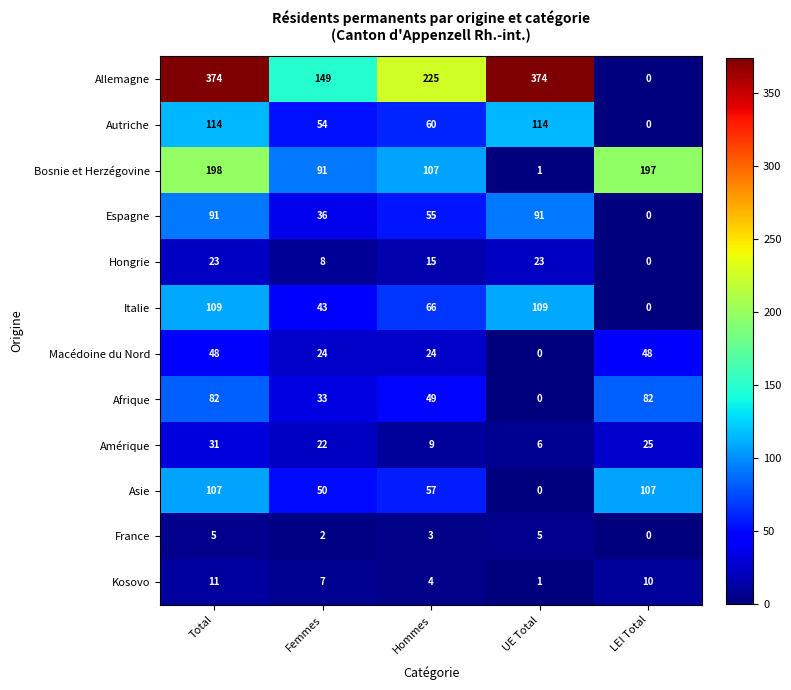

At which category is the sum across all series the highest?

Total